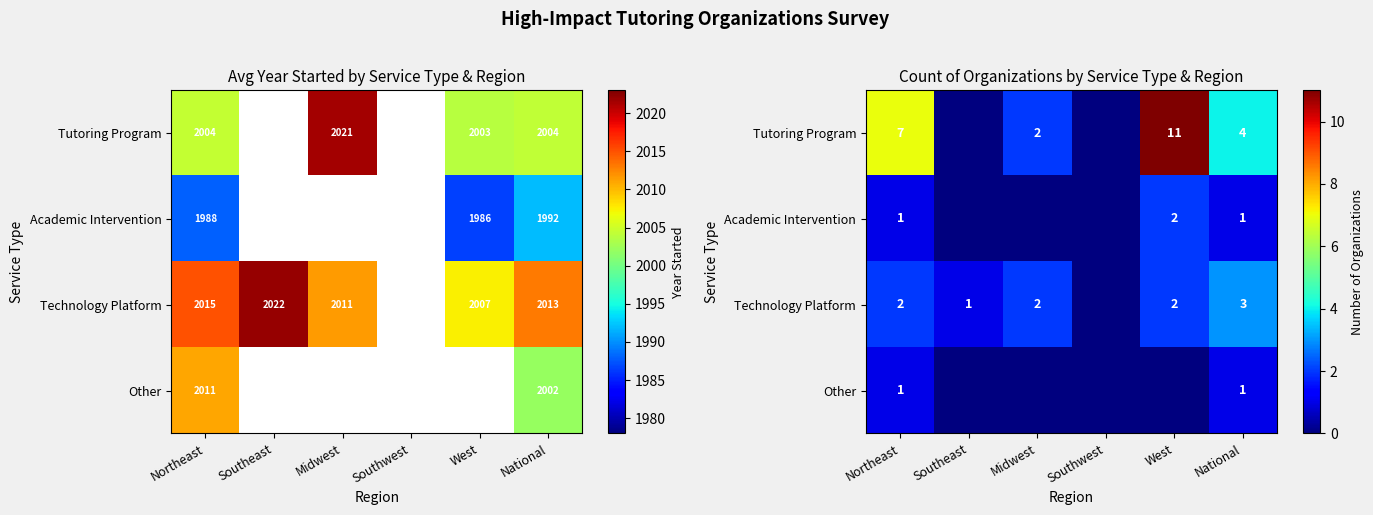

What is the difference between the second highest and second lowest values in the Technology Platform series?

1